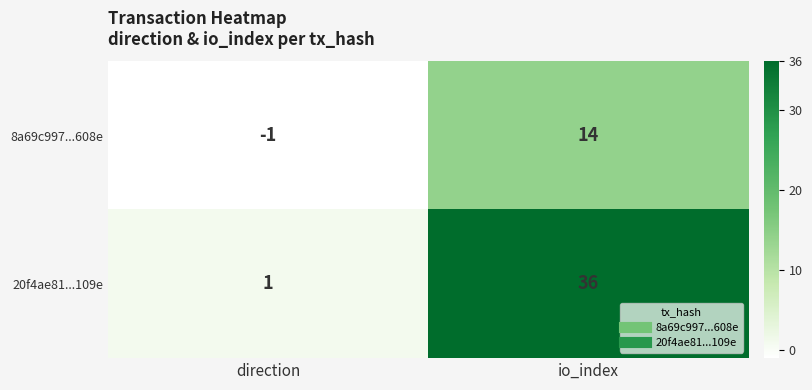

List the series in order of their overall mean, highest first.

20f4ae81...109e, 8a69c997...608e